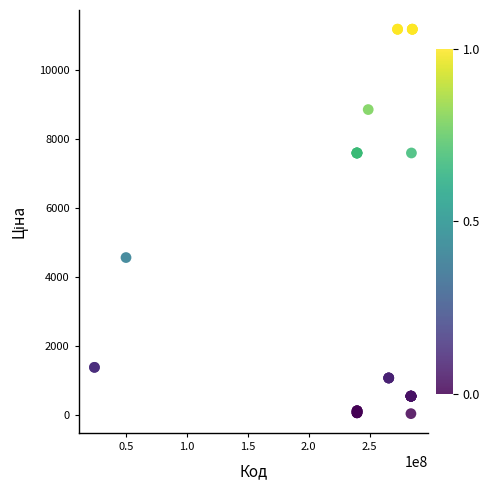

What Y value in the scatter plot is closest to 5610?

4561.9